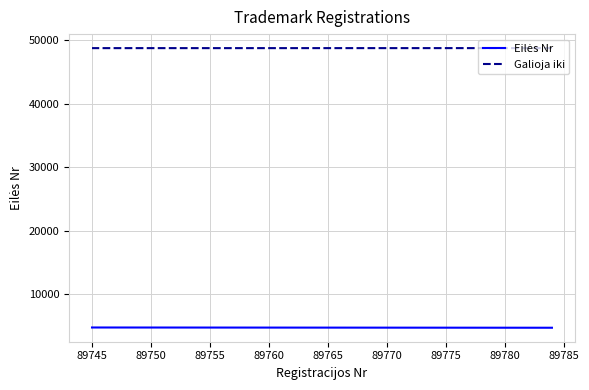

Is the value of Galioja iki at 89765 greater than the value of Eilės Nr at 33?

Yes